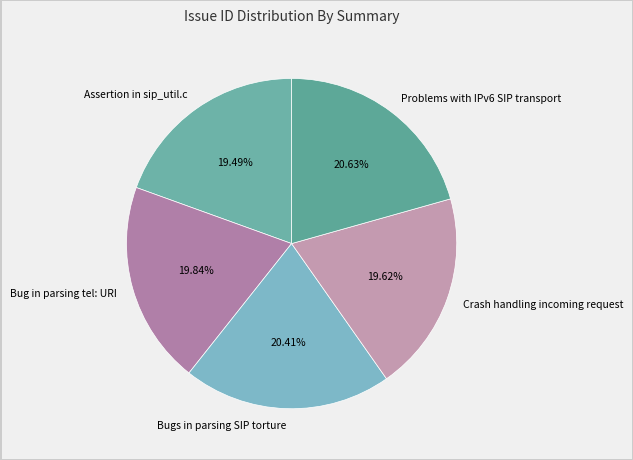

What percentage is the Assertion in sip_util.c slice, to the nearest percent?

19%